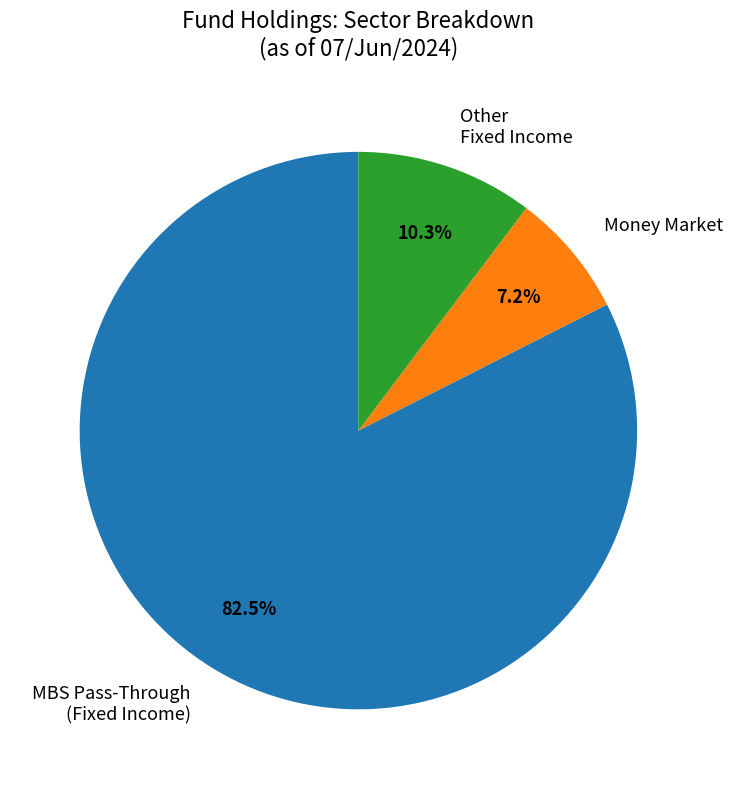

Which has a higher value, Other Fixed Income or Money Market?

Other Fixed Income